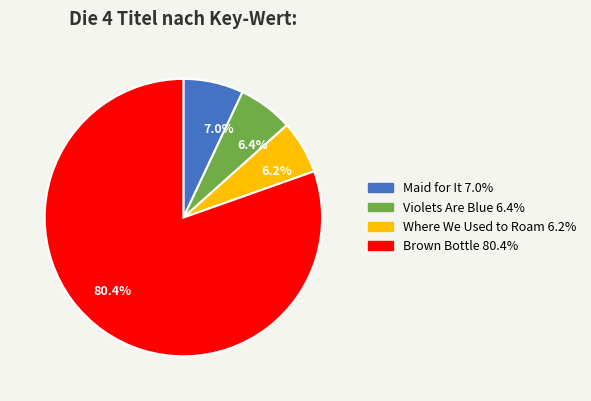

What is the total percentage of Violets Are Blue and Where We Used to Roam?

12.6%